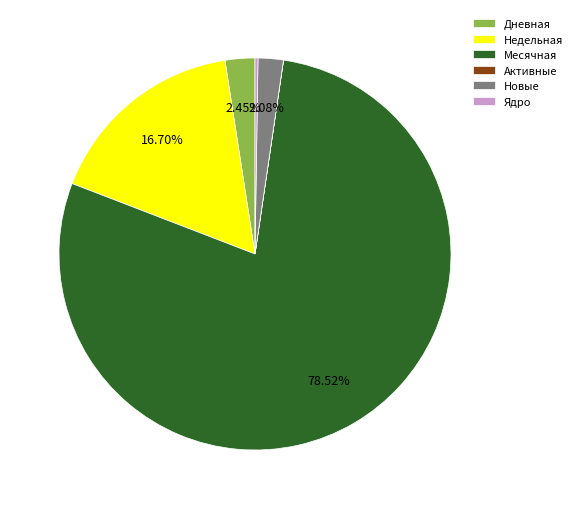

Which category has the biggest portion of the pie?

Месячная